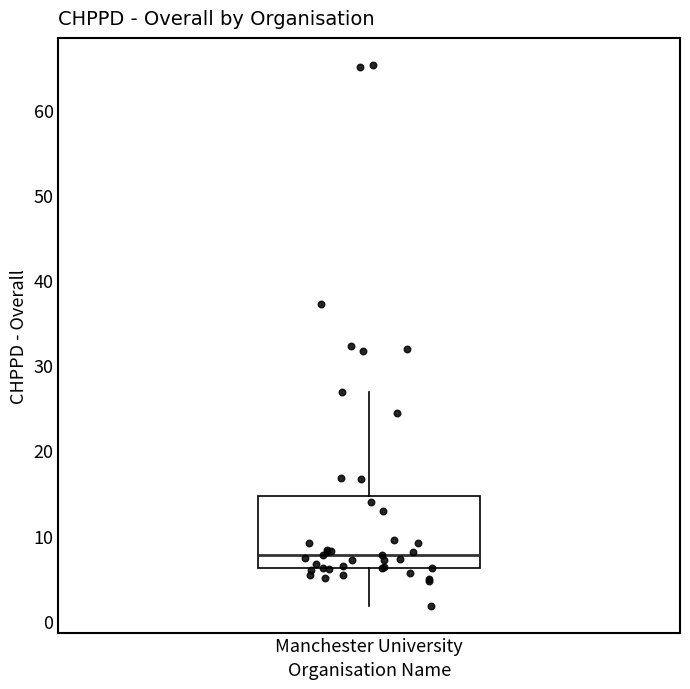

Where is the upper edge of the box for Manchester University on the y-axis? The values are not printed on the chart, so give them approximately, as read against the axis.

15